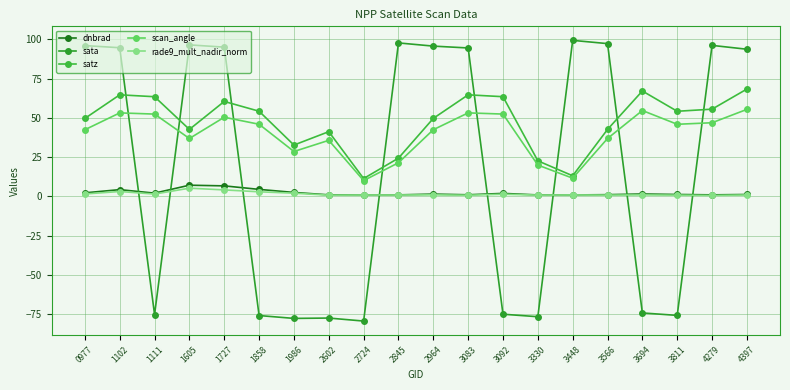

How many lines are shown in the chart?

5